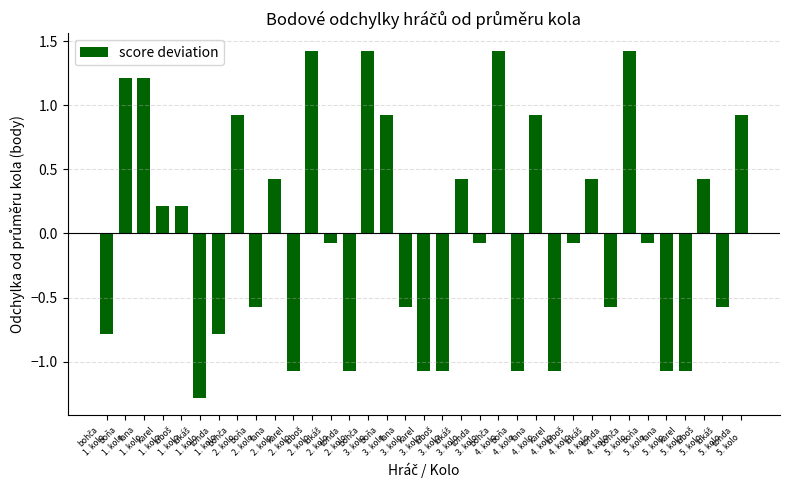

True or false: the data shows 0.2 at tonda
5. kolo.

False